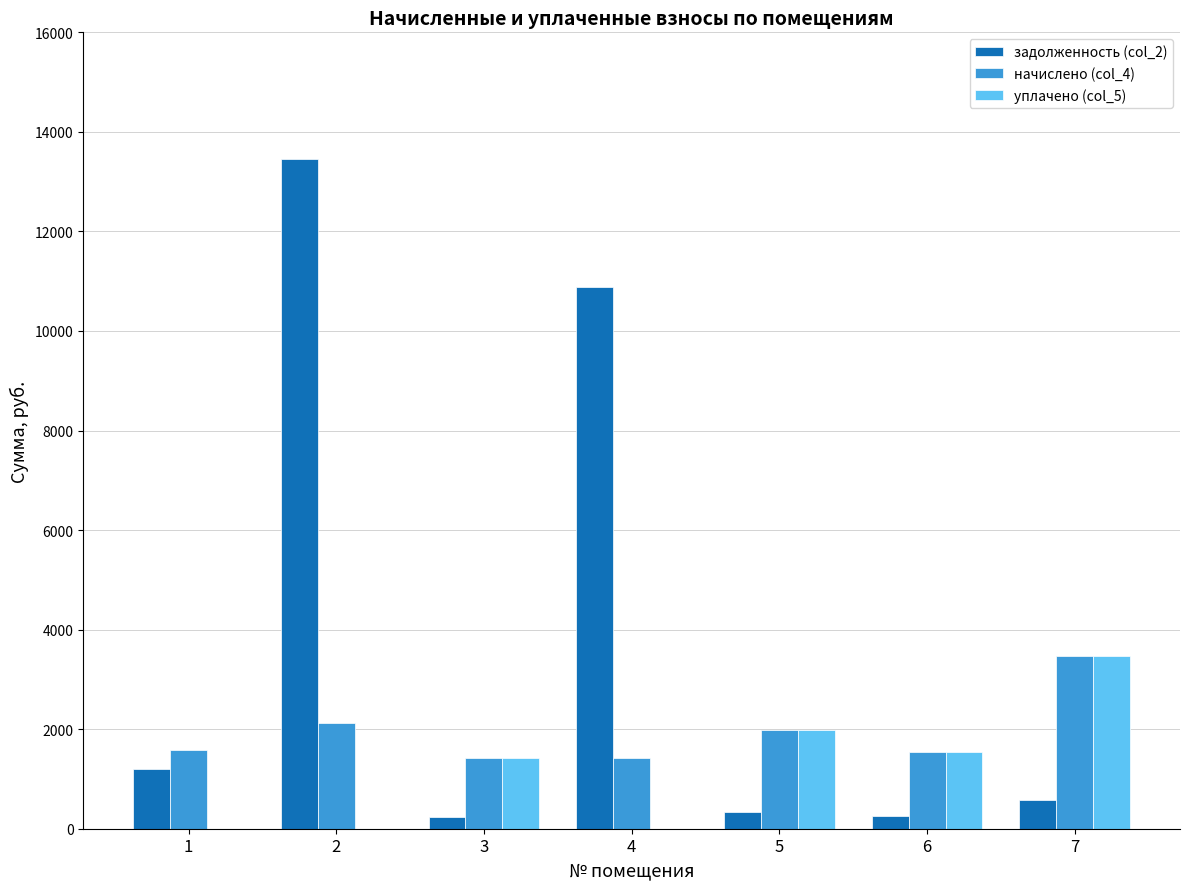

What is the total value across all series at 3?

3070.1